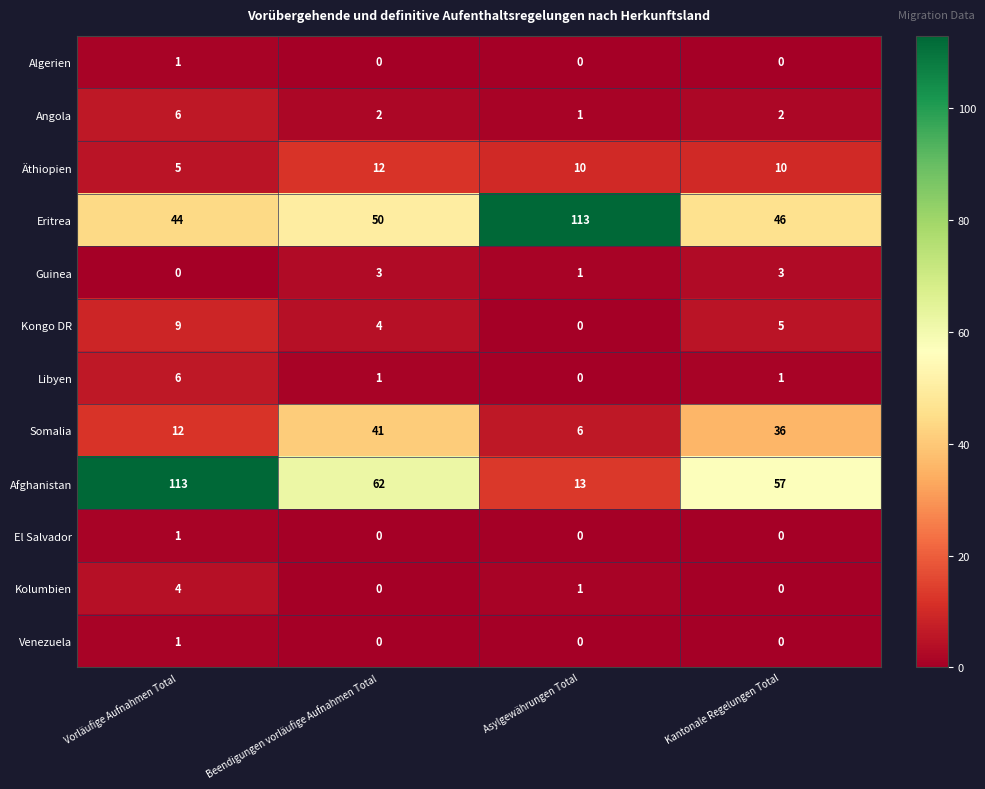

How many Venezuela values are between 0 and 1?

4